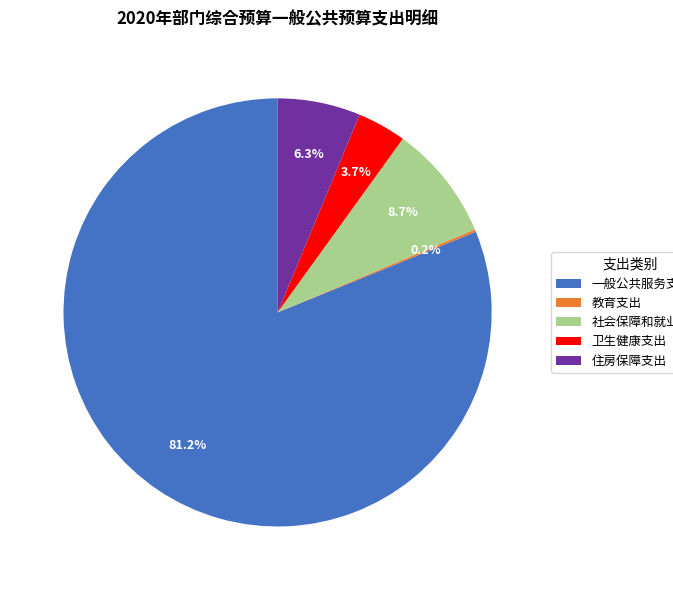

Does 一般公共服务支出 account for over 50% of the chart?

Yes